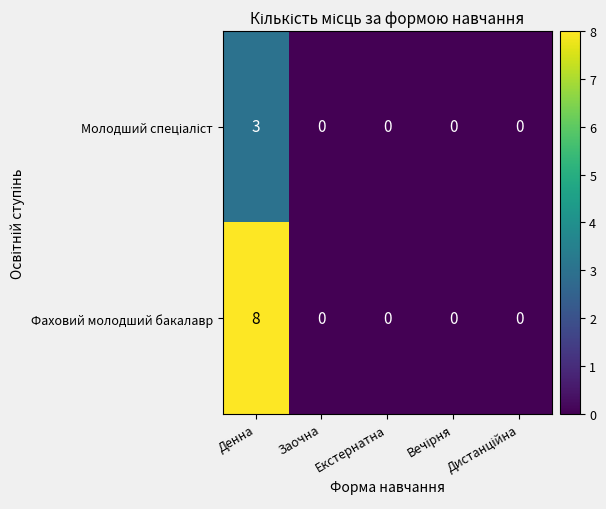

Count the Фаховий молодший бакалавр values in the range 0 to 1.

4